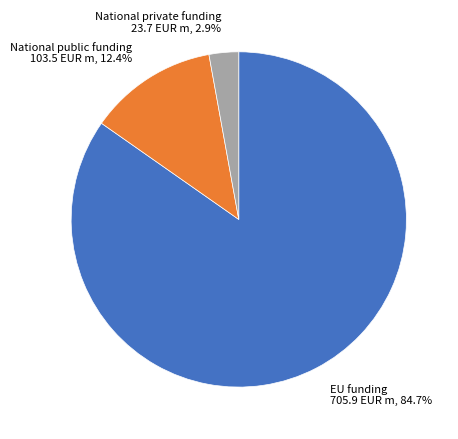

To the nearest percent, what is the difference between the largest and smallest slice percentages?

82%